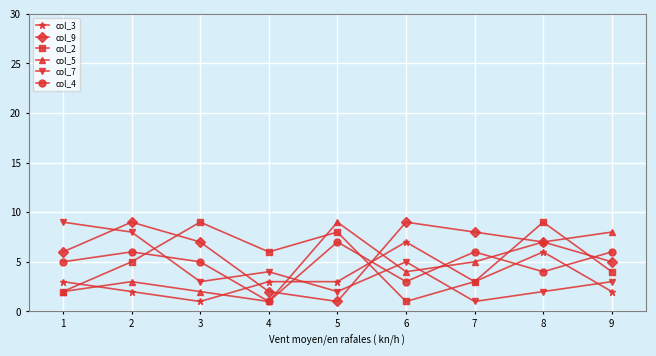

True or false: col_2 and col_4 cross at least once.

True